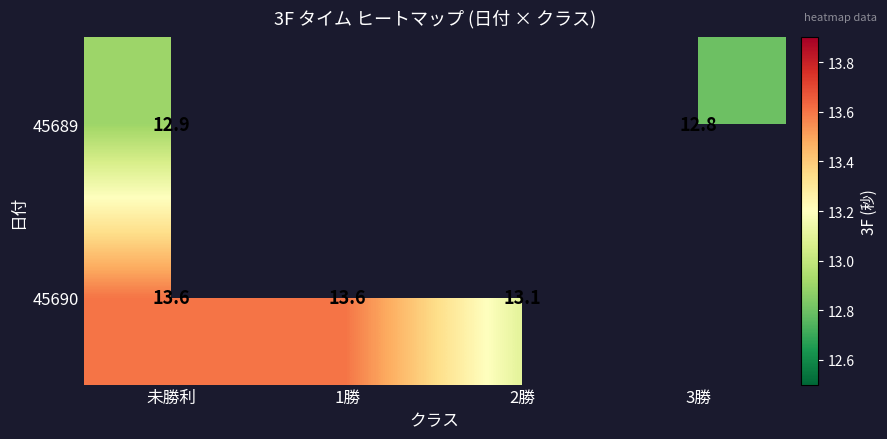

True or false: 45689 has a value of 12.8 at 3勝.

True